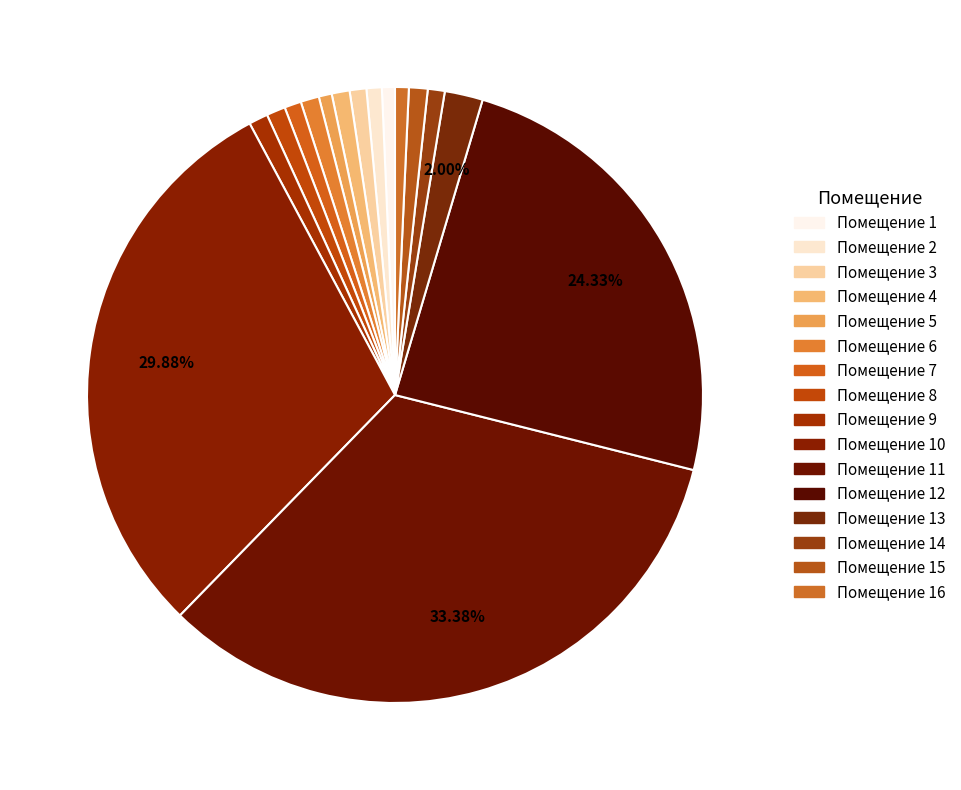

To the nearest percent, what is the difference between the largest and smallest slice percentages?

33%